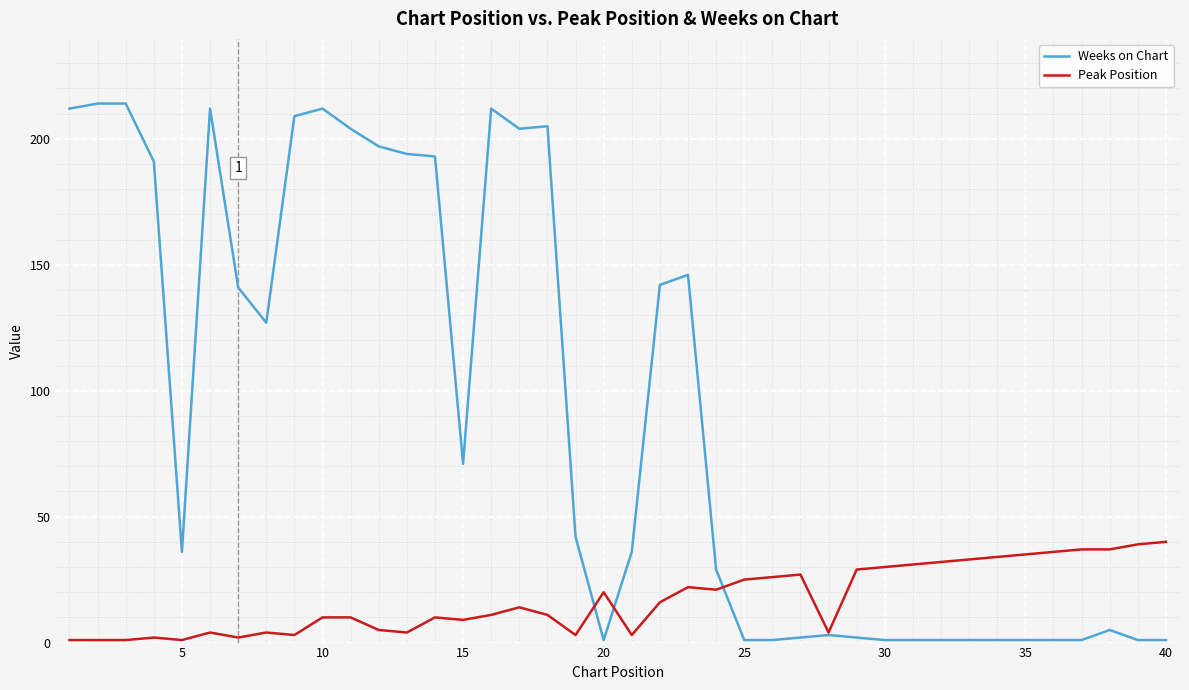

What is the maximum value for Peak Position?

40